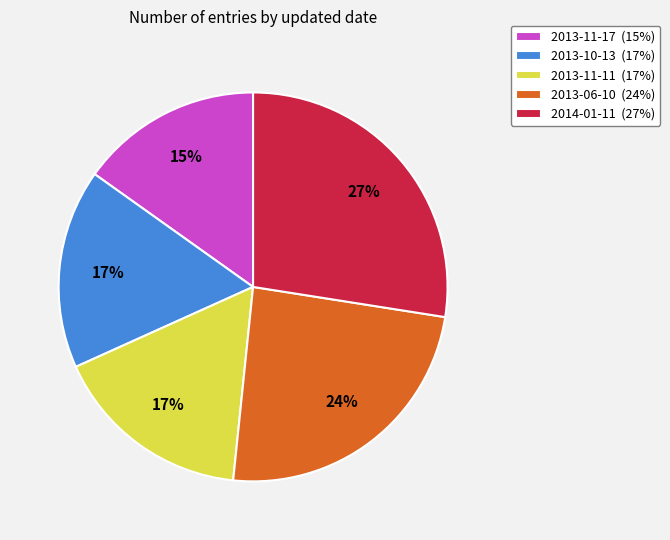

Between 2013-11-17 and 2013-11-11, which is larger?

2013-11-11